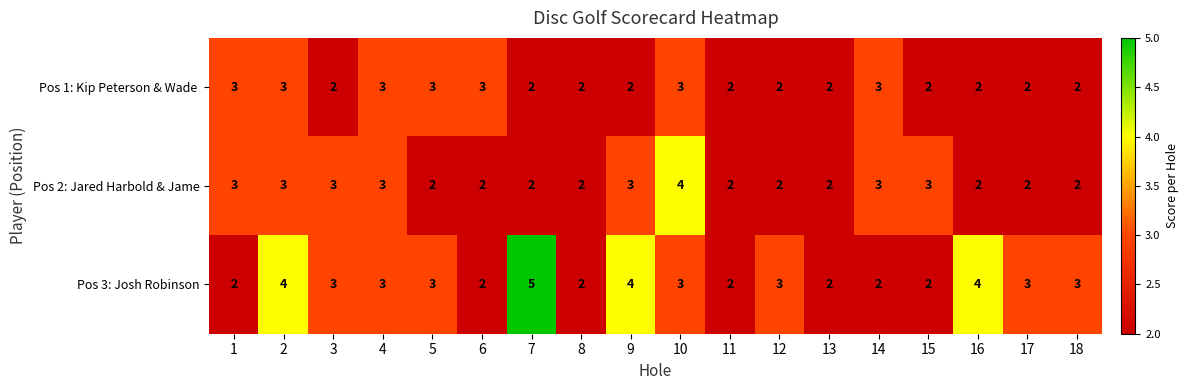

What is the greatest value displayed?

5